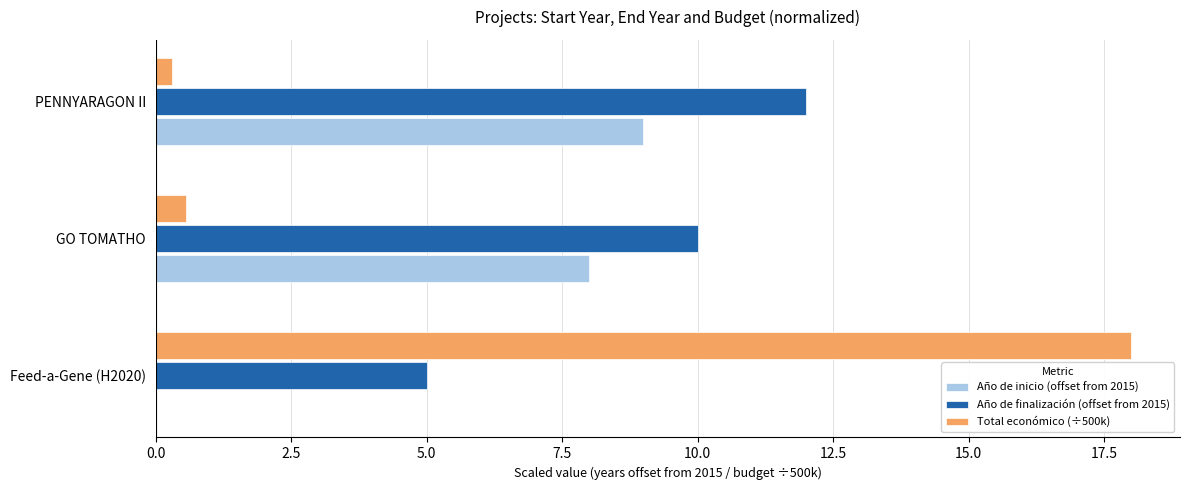

At which category does the chart reach its peak across all series?

Feed-a-Gene (H2020)